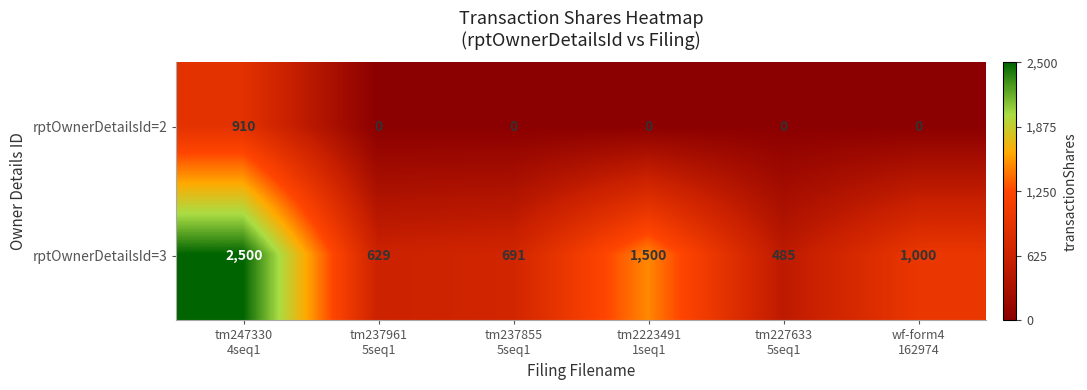

What is the average value of the rptOwnerDetailsId=3 series?

1134